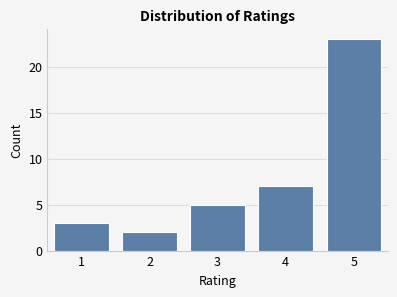

Reading right to left, extract all data points from this chart.

5=23	4=7	3=5	2=2	1=3